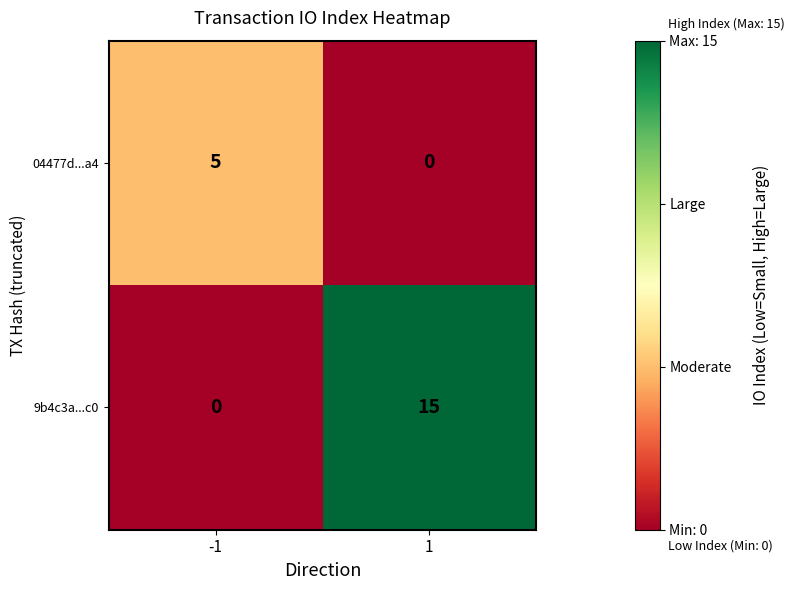

Is the value of 04477d...a4 at -1 greater than the value of 9b4c3a...c0 at 1?

No